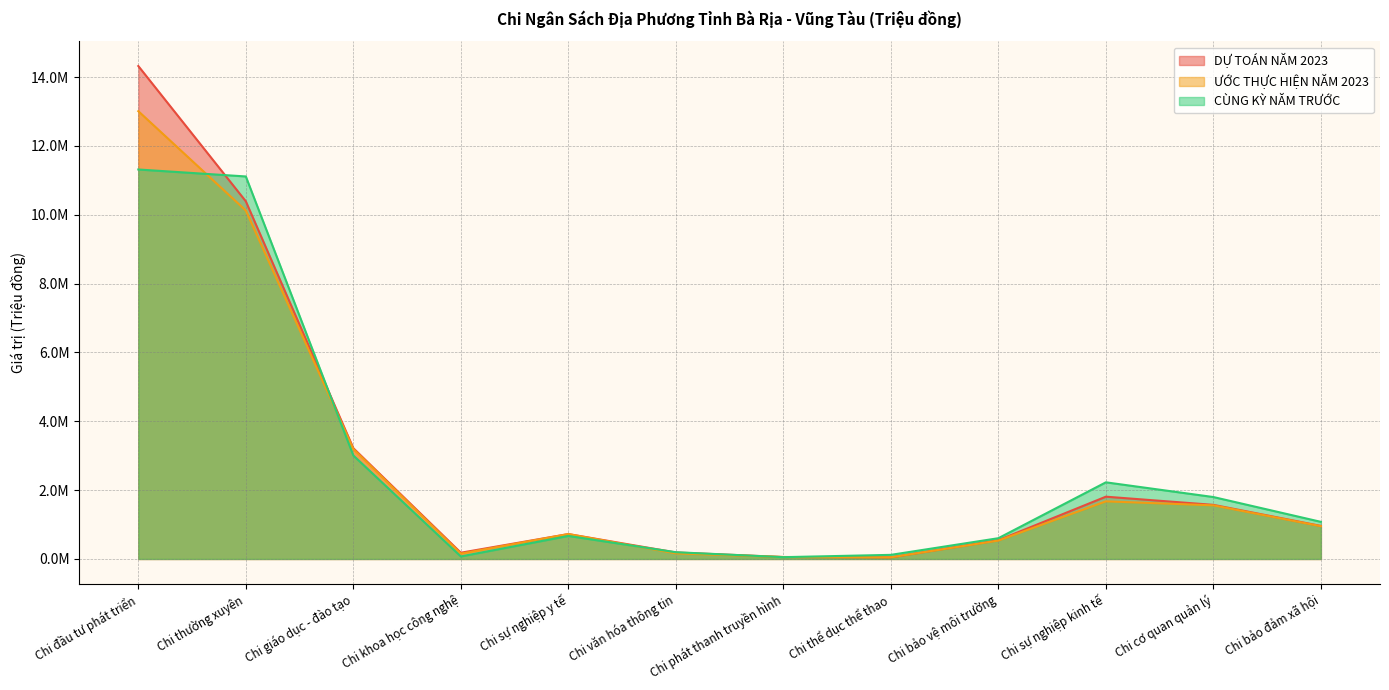

Does the chart have visible grid lines?

Yes